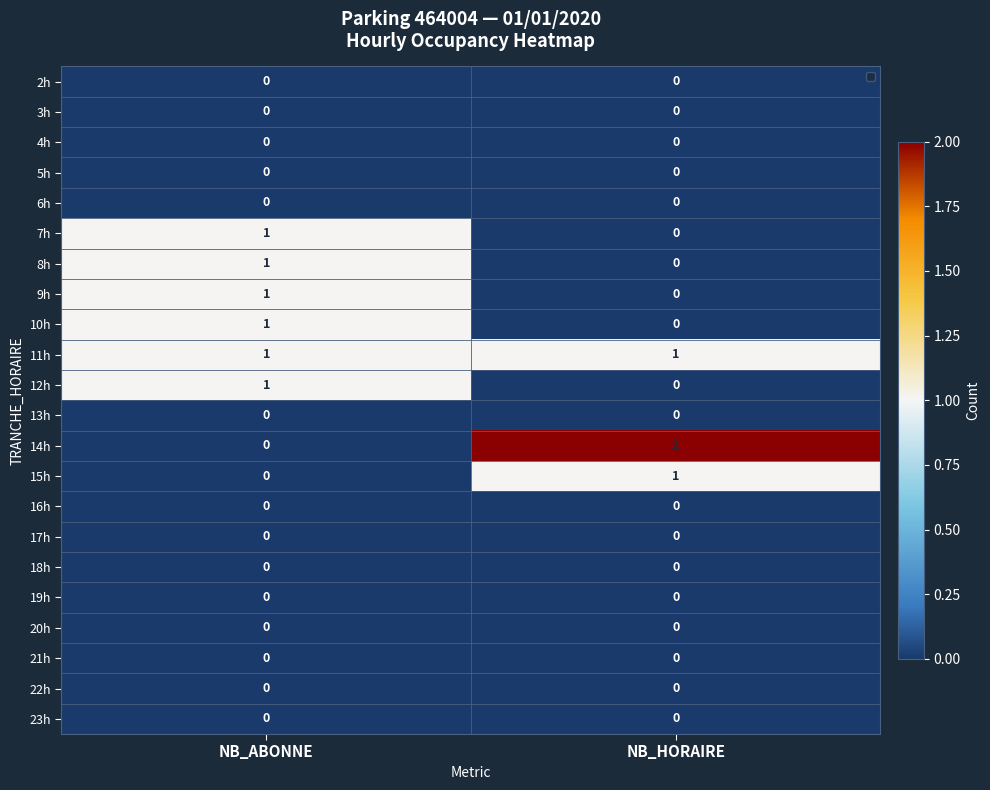

Rank the categories by 15h value from lowest to highest.

NB_ABONNE, NB_HORAIRE